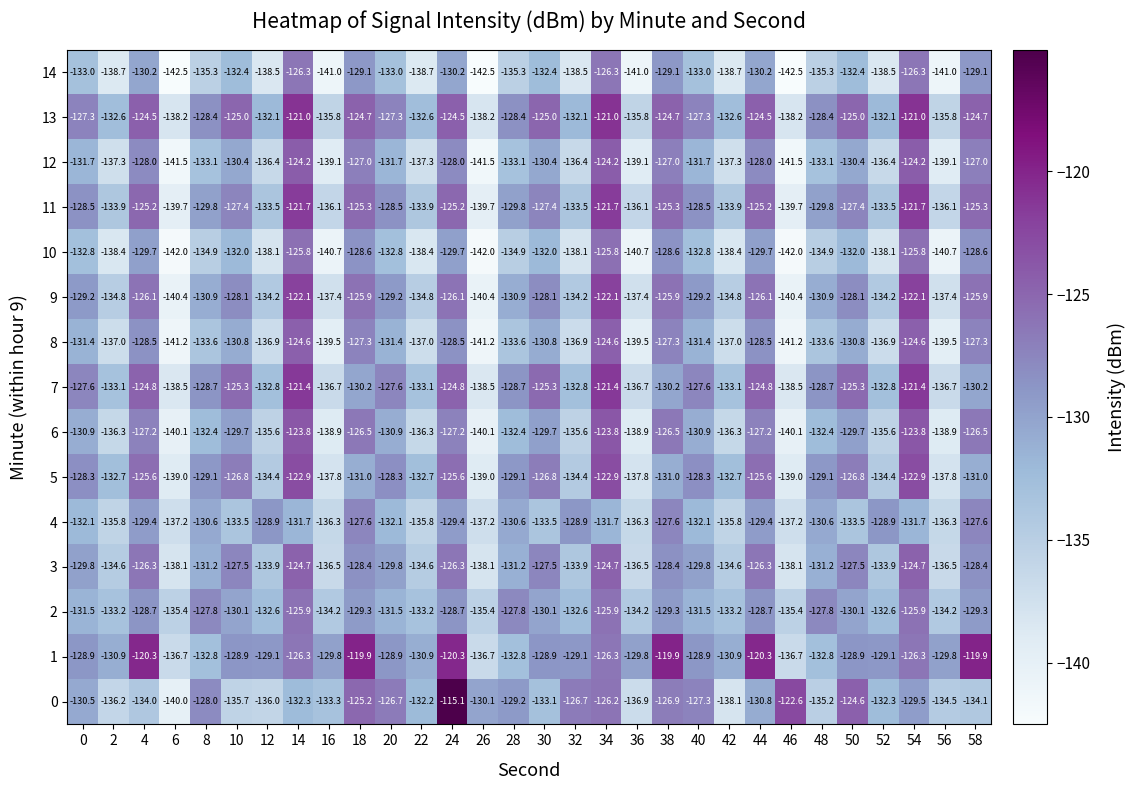

At which category does the chart reach its peak across all series?

24